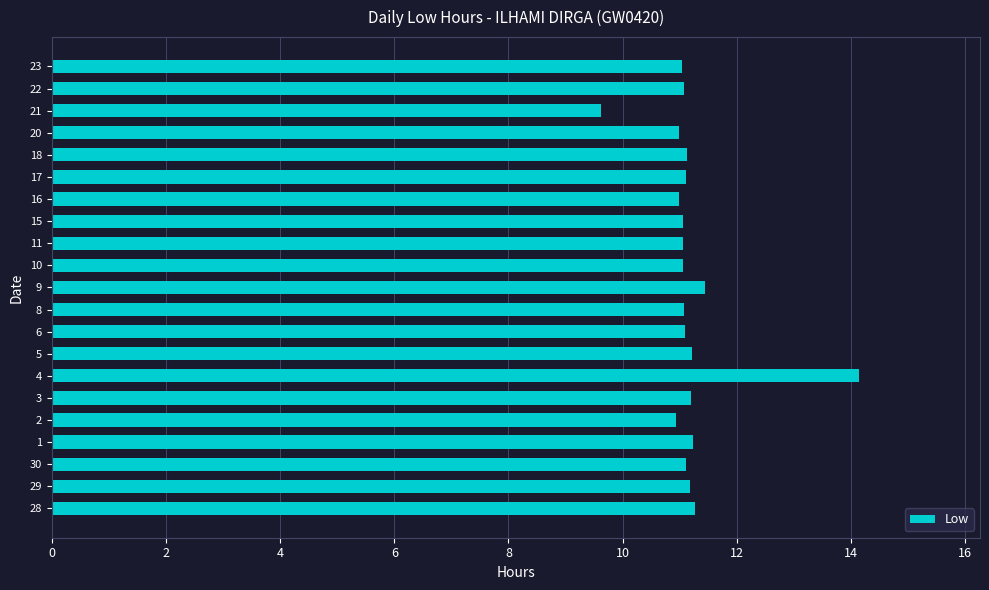

At which category does the chart reach its peak across all series?

4